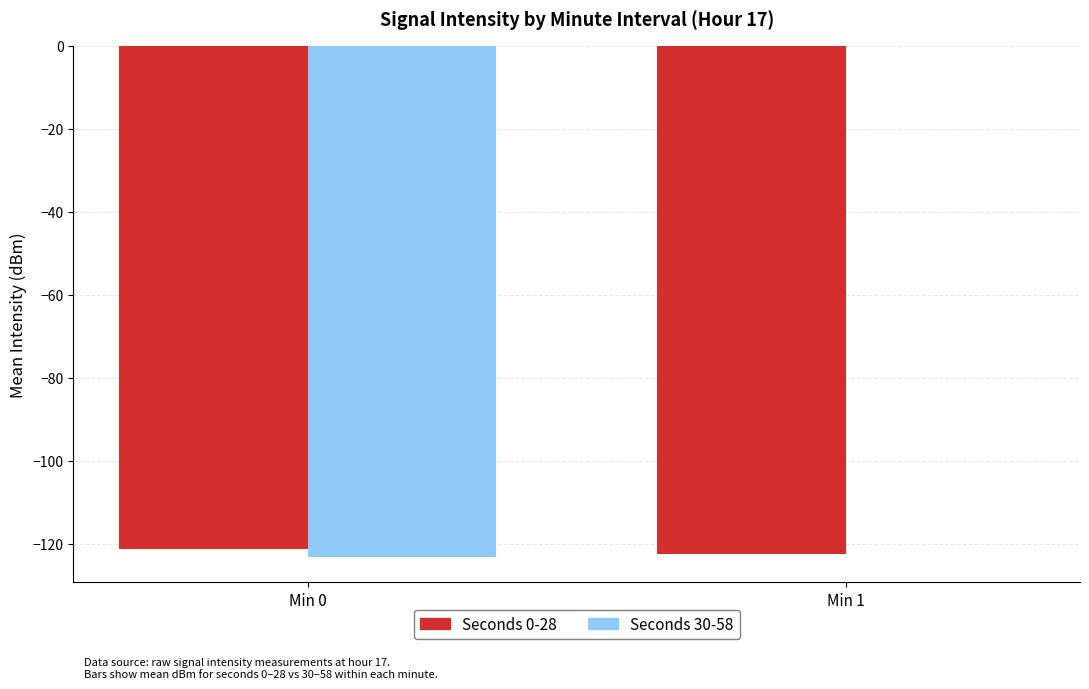

Between Min 0 and Min 1, which series saw the biggest shift?

Seconds 30-58